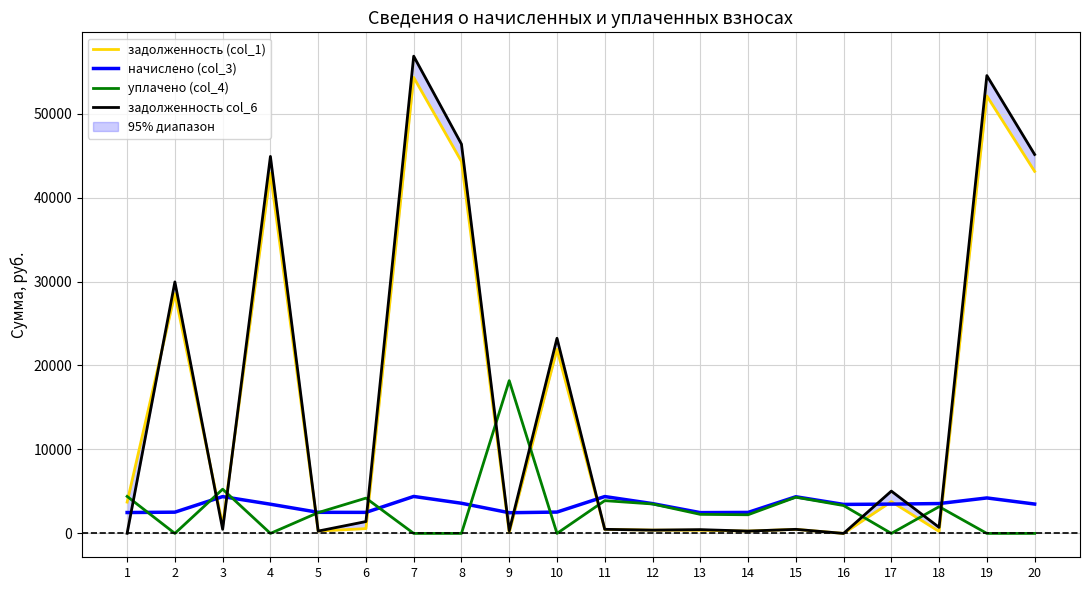

What is the approximate value of начислено (col_3) at 8?

3592.2